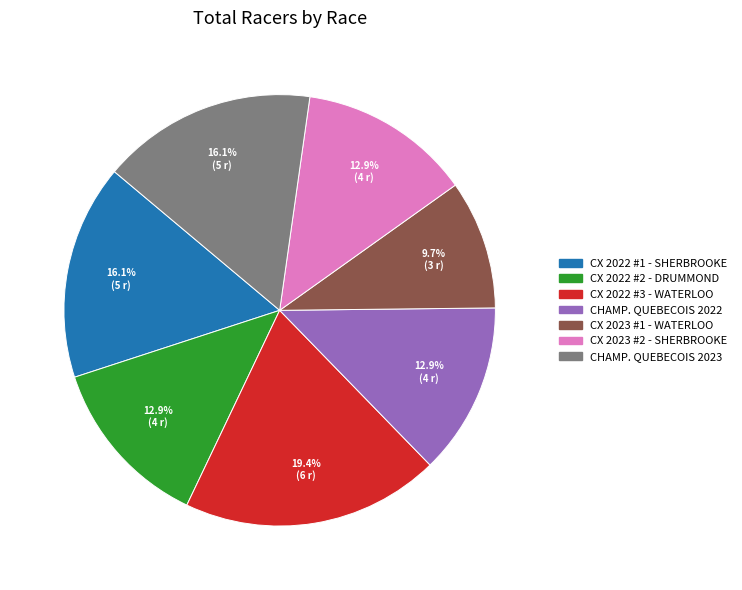

Is there any slice that represents more than half of the pie?

No